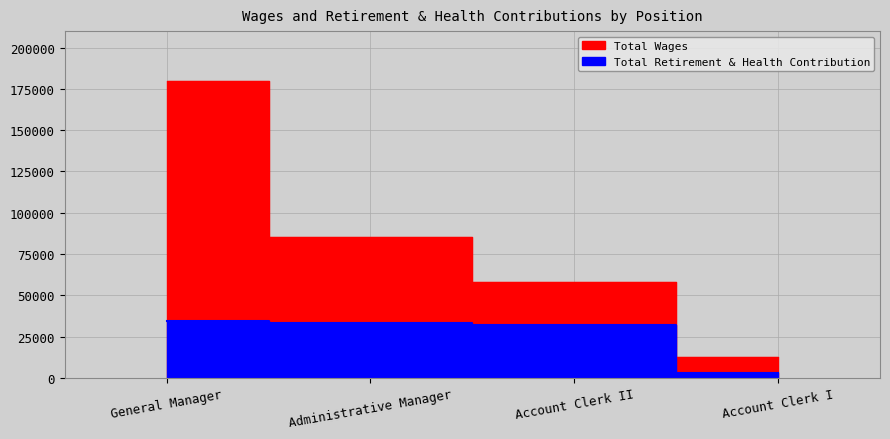

True or false: Total Wages has more than 1 points higher than both neighbors.

False